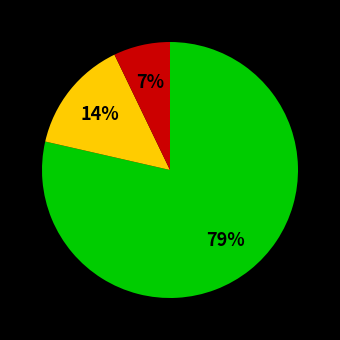

To the nearest percent, what is the average slice percentage?

33%